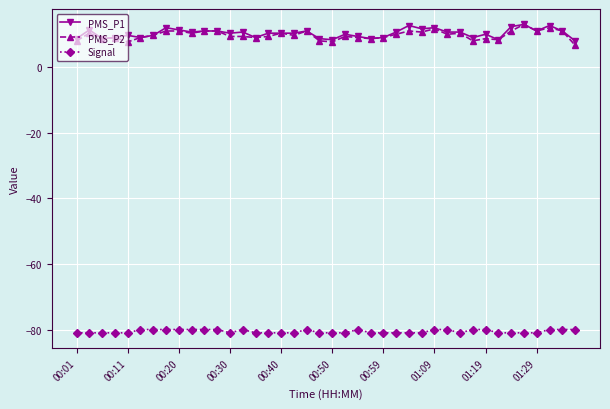

How many values in the Signal series exceed -81?

17